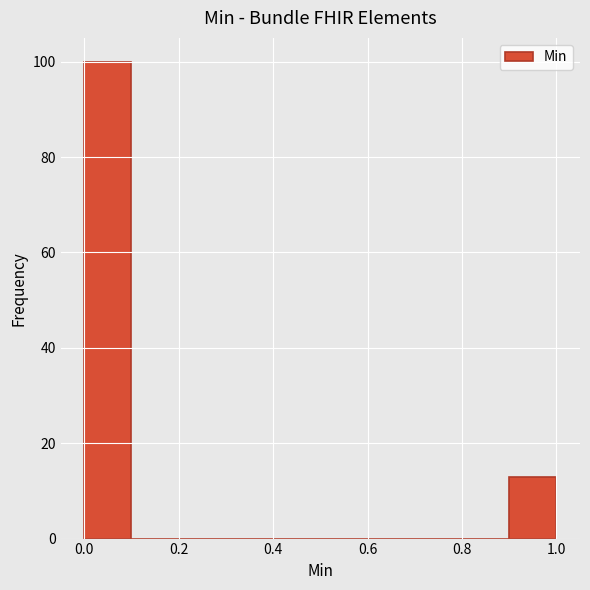

Reading left to right, list every bar in this chart as the range it spans on the x-axis followed by its height. The values are not printed on the chart, so give them approximately, as read against the axis.

0.0 to 0.1: 100
0.1 to 0.2: 0
0.2 to 0.3: 0
0.3 to 0.4: 0
0.4 to 0.5: 0
0.5 to 0.6: 0
0.6 to 0.7: 0
0.7 to 0.8: 0
0.8 to 0.9: 0
0.9 to 1.0: 14